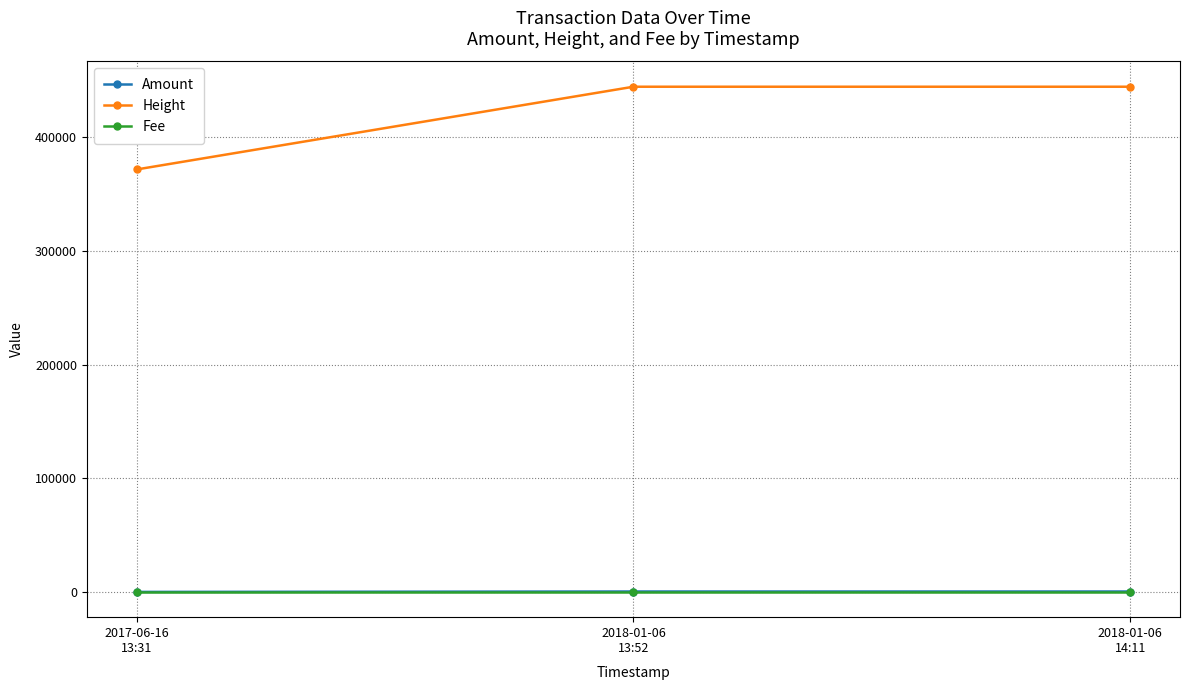

What is the highest value of the Height series?

444495.0